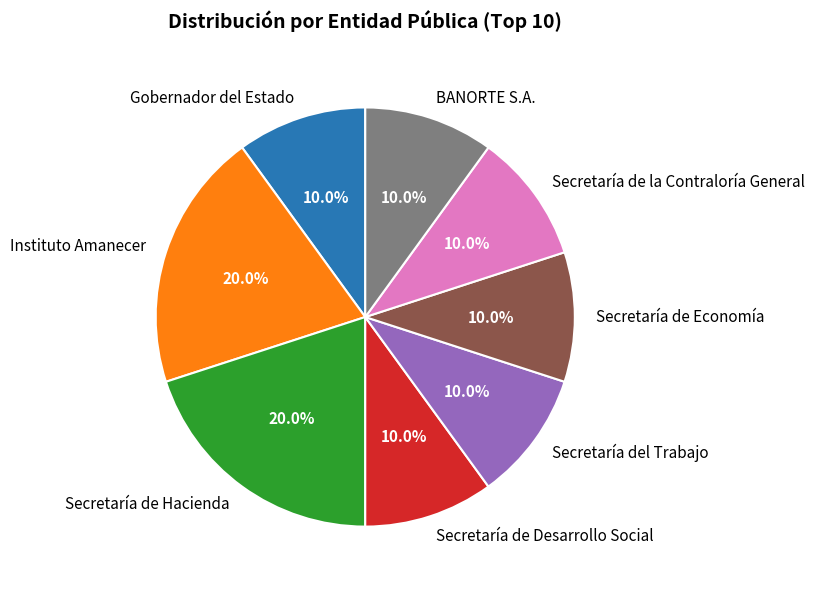

To the nearest percent, what is the combined percentage of Secretaría de Hacienda and Gobernador del Estado?

30%